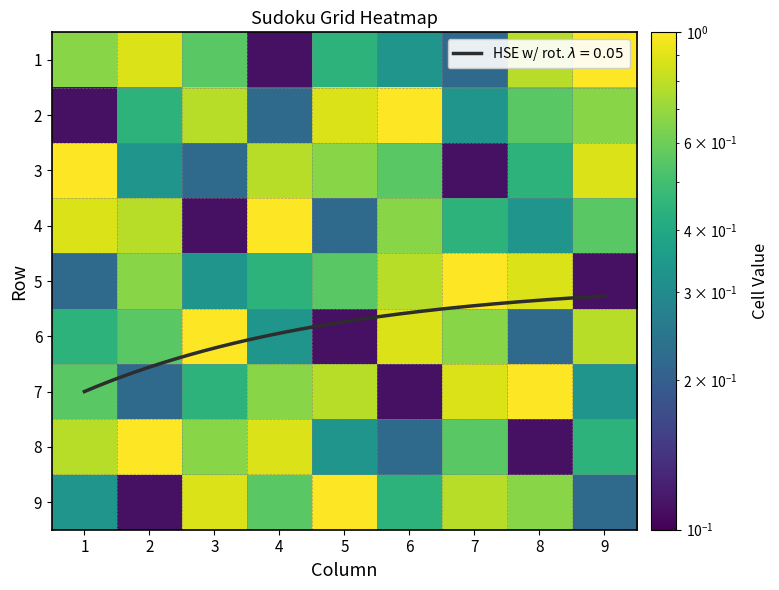

The value of 8 at 4 is 0.3. True or false?

False